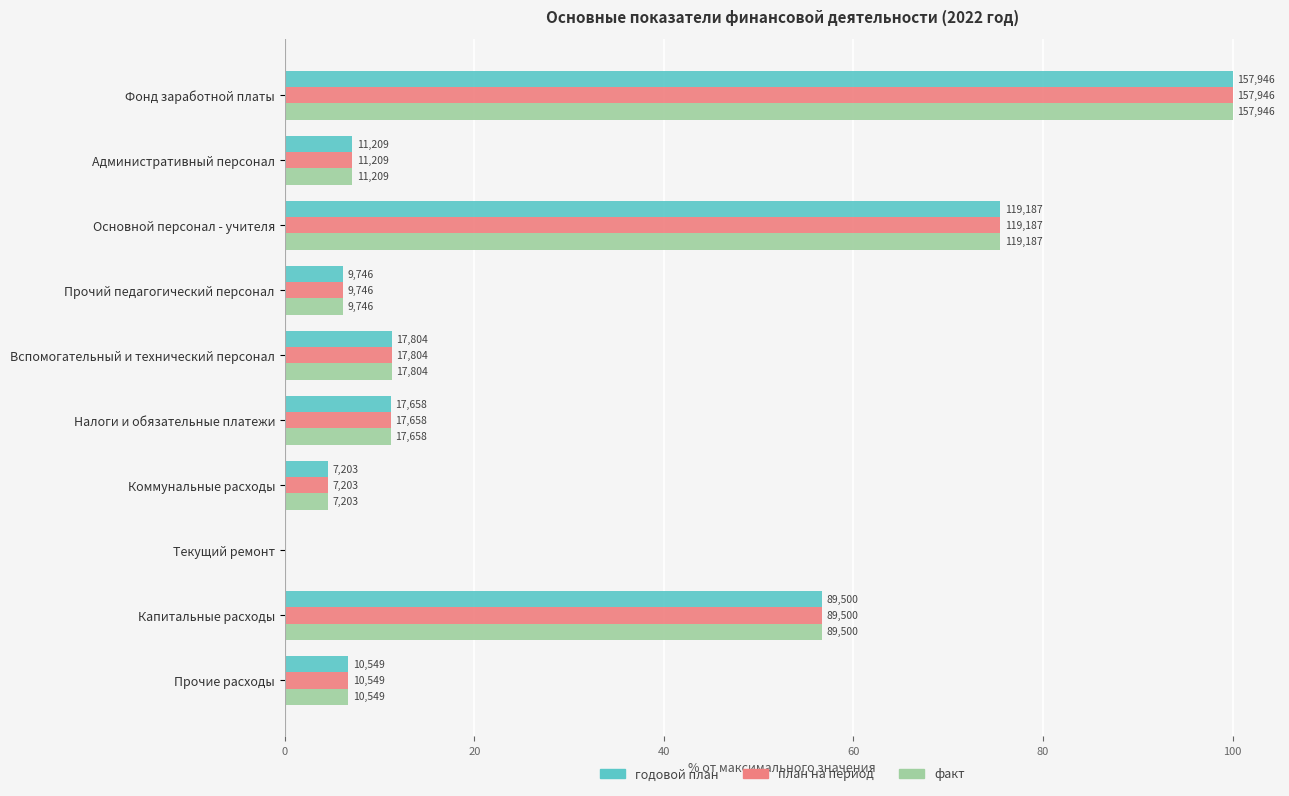

What are all the series names shown in the legend?

годовой план, план на период, факт